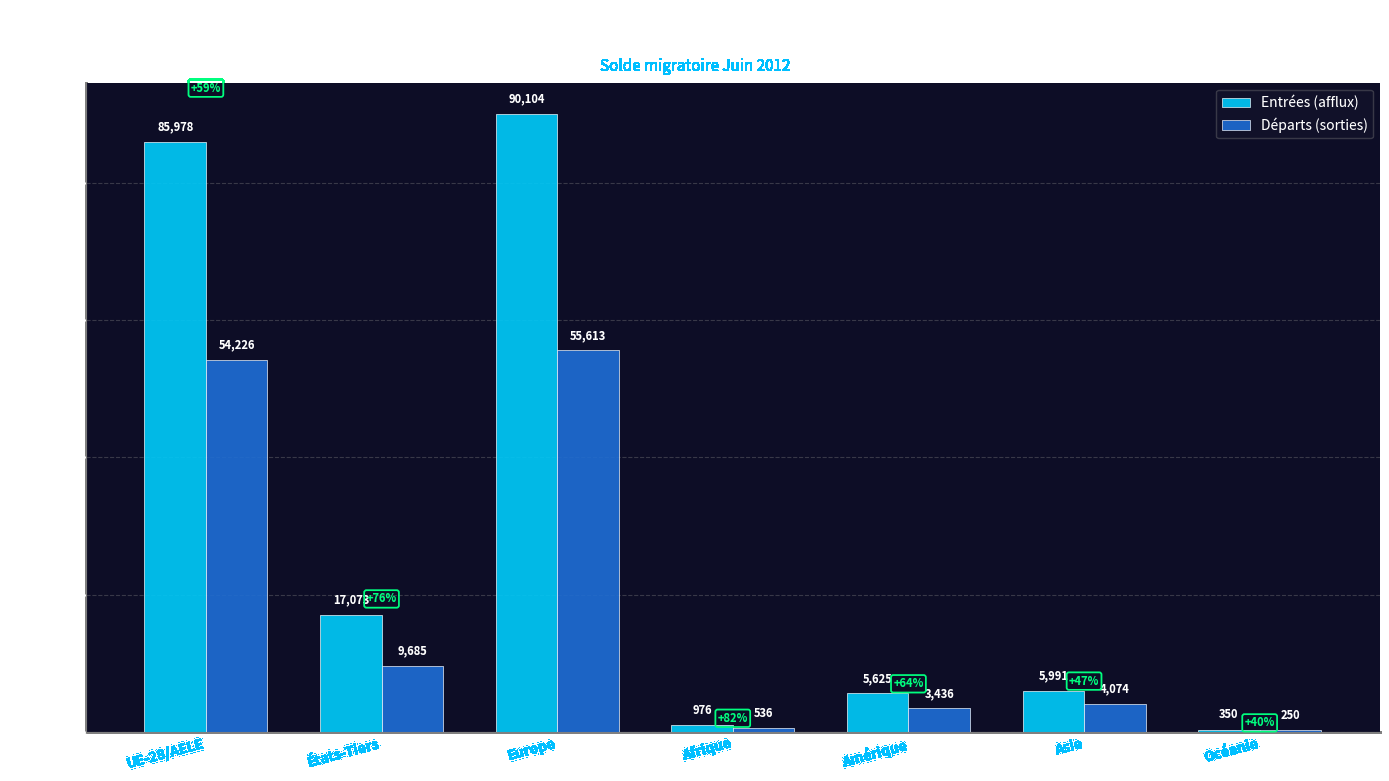

Which series has the largest total across all categories?

Entrées (afflux)